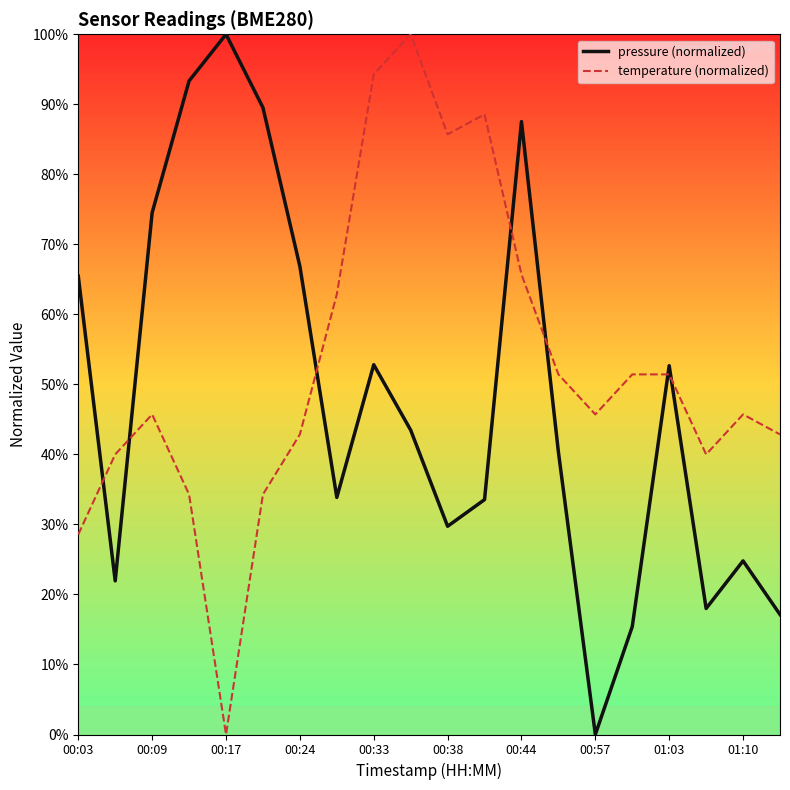

Is this an area chart (filled region under the line)?

No